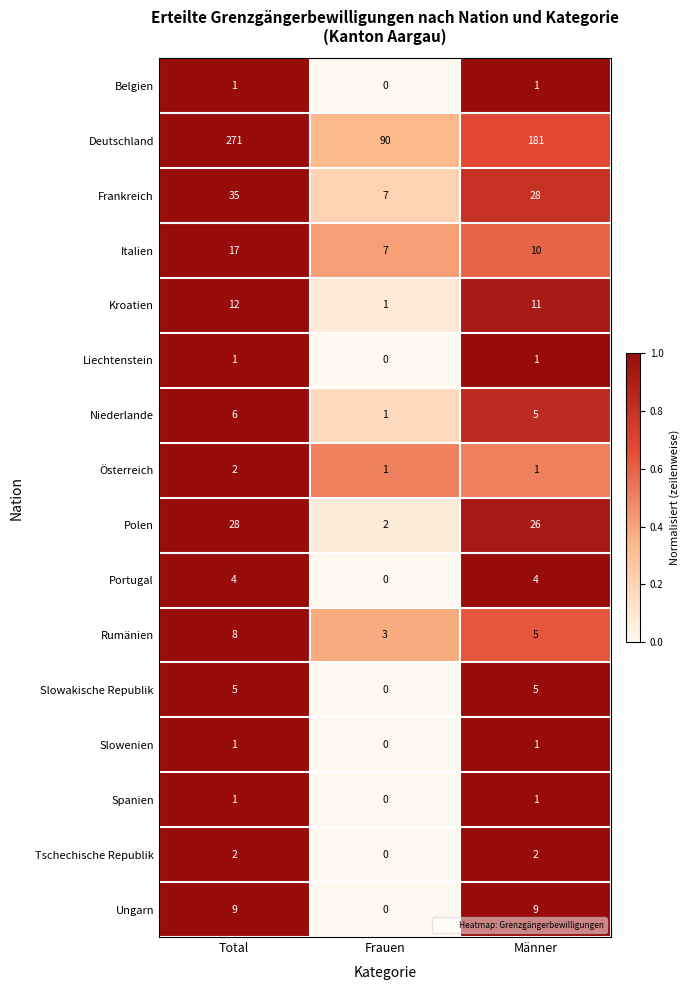

Which category has the highest value across all series?

Total